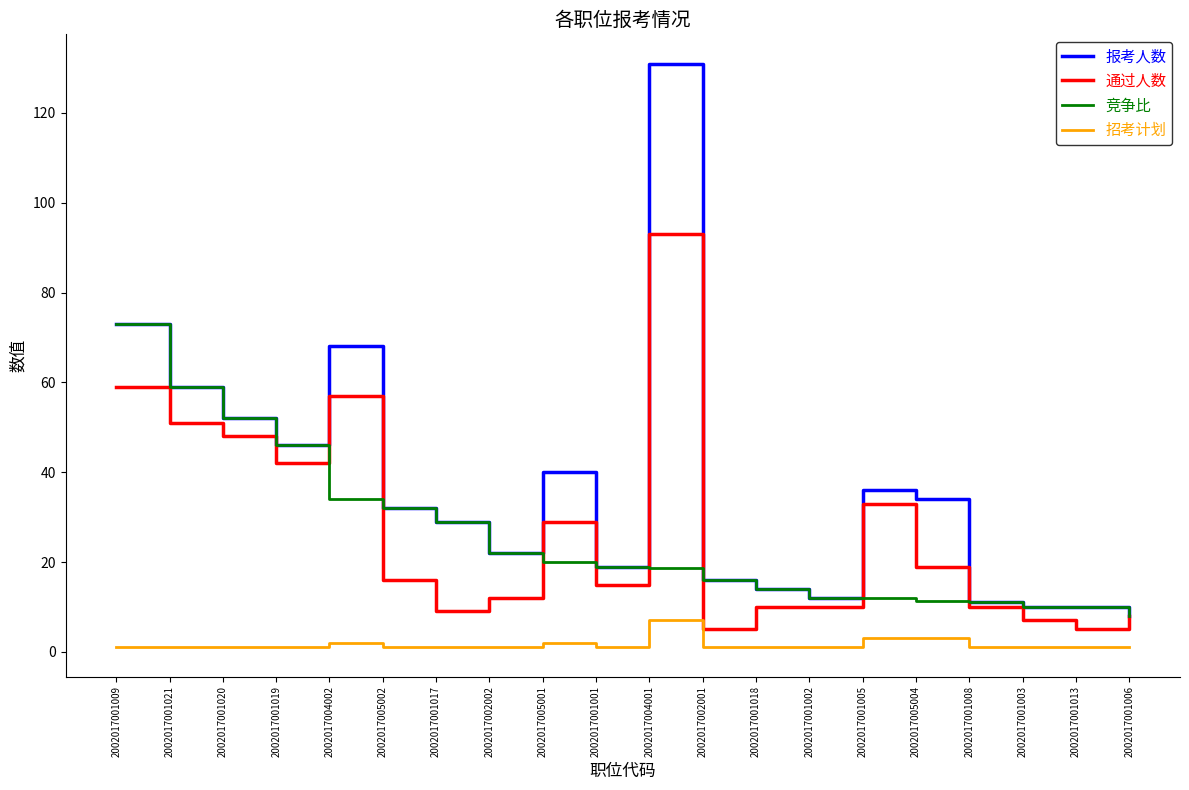

At how many categories does at least one series exceed 105?

1